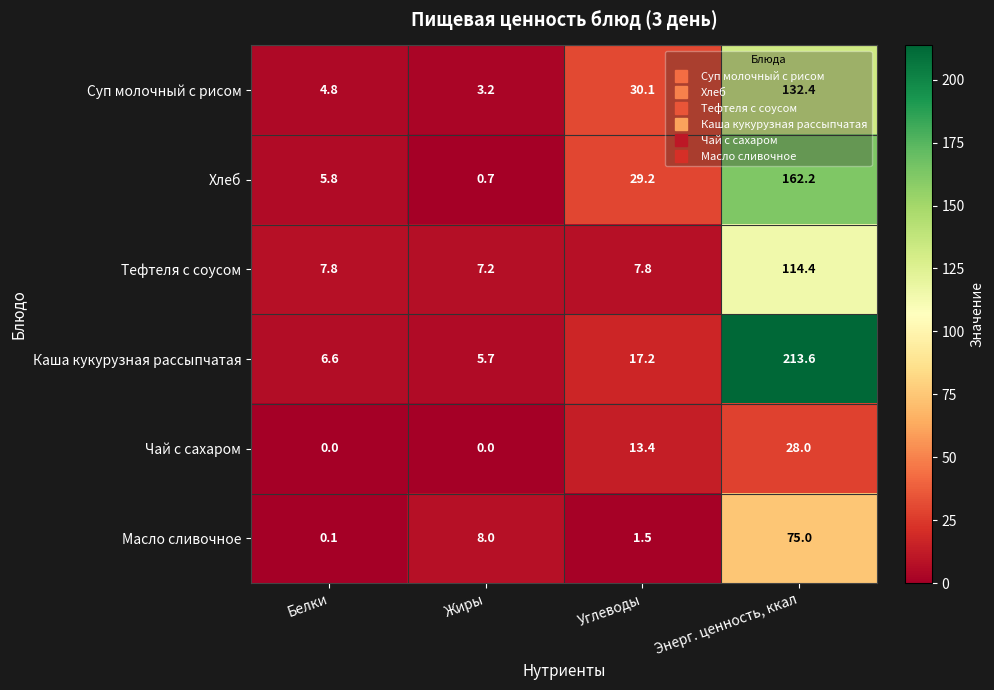

Rank the categories by Хлеб value from lowest to highest.

Жиры, Белки, Углеводы, Энерг. ценность, ккал